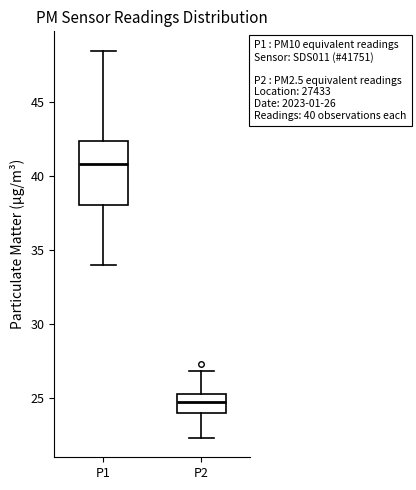

Which box has the highest median line?

P1